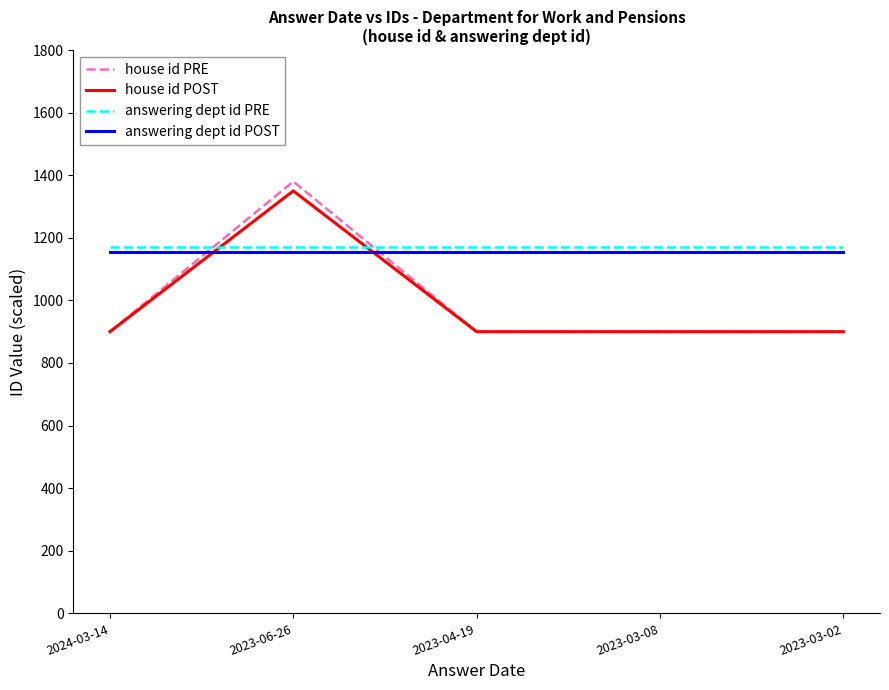

What are all the series names shown in the legend?

house id PRE, house id POST, answering dept id PRE, answering dept id POST